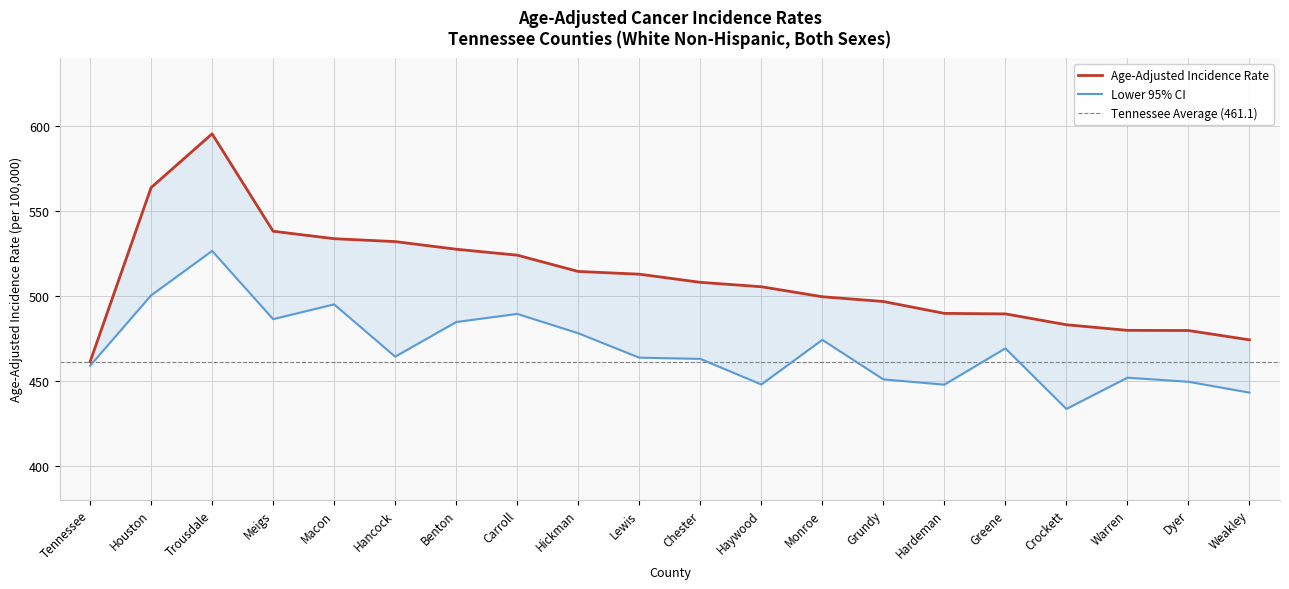

Where is Age-Adjusted Incidence Rate nearest to the value 528?

Benton